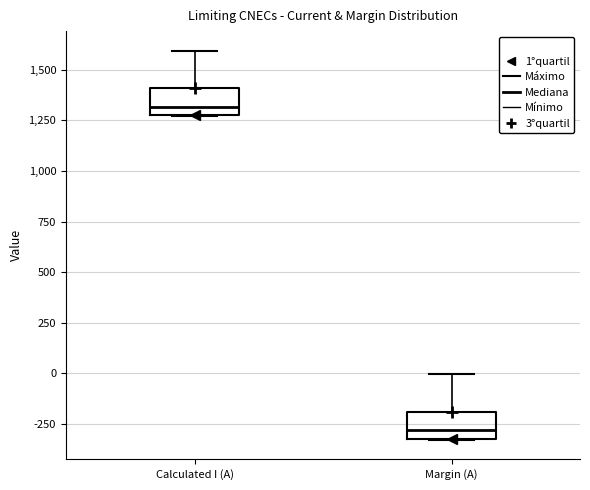

Reading left to right, read every box against the y-axis: the position of its median line, the range the box covers, and the ends of its whiskers. The values are not printed on the chart, so give them approximately, as read against the axis.

Calculated I (A): median 1300 (just above the box's lower edge), box 1300 to 1400, whiskers 1250 to 1600
Margin (A): median -300 (just above the box's lower edge), box -300 to -200, whiskers -350 to 0